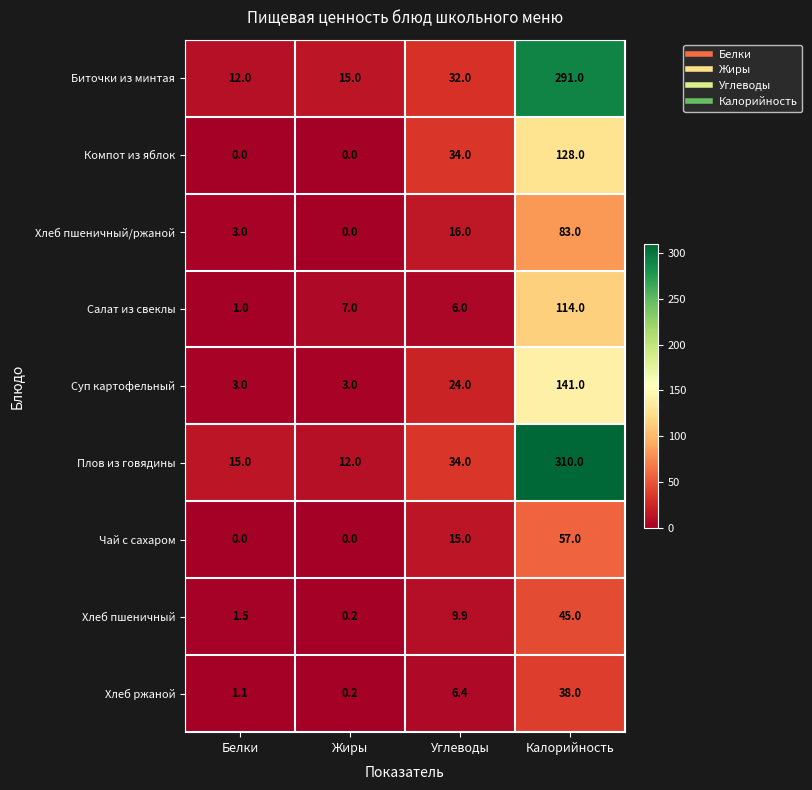

What is the sum of the Хлеб пшеничный values at Углеводы and Калорийность?

54.9